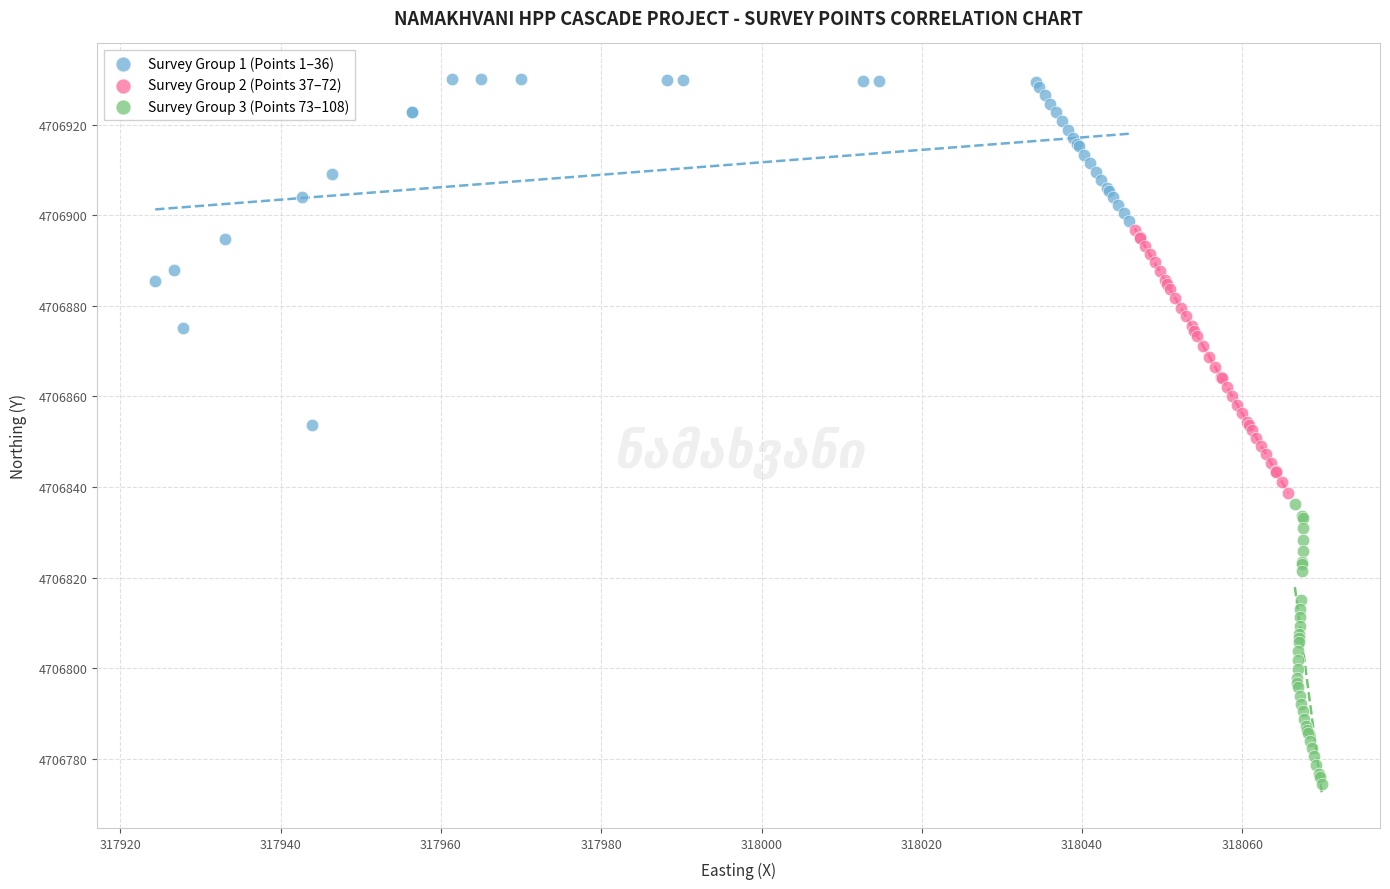

Which series has the widest spread of Y values?

Survey Group 1 (Points 1–36)